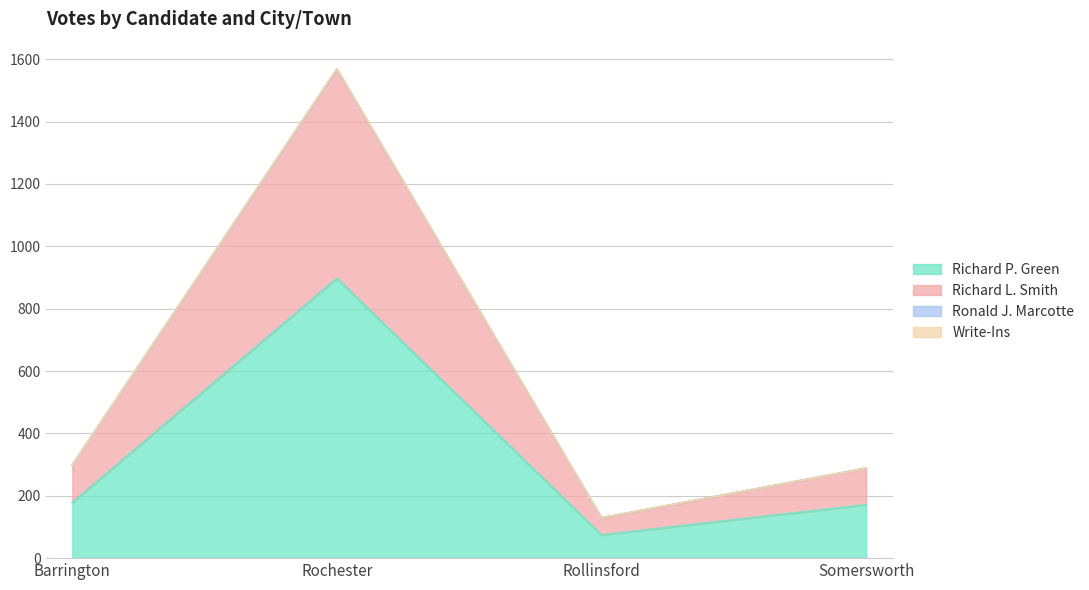

The Write-Ins series shows 207 at Rollinsford. True or false?

False